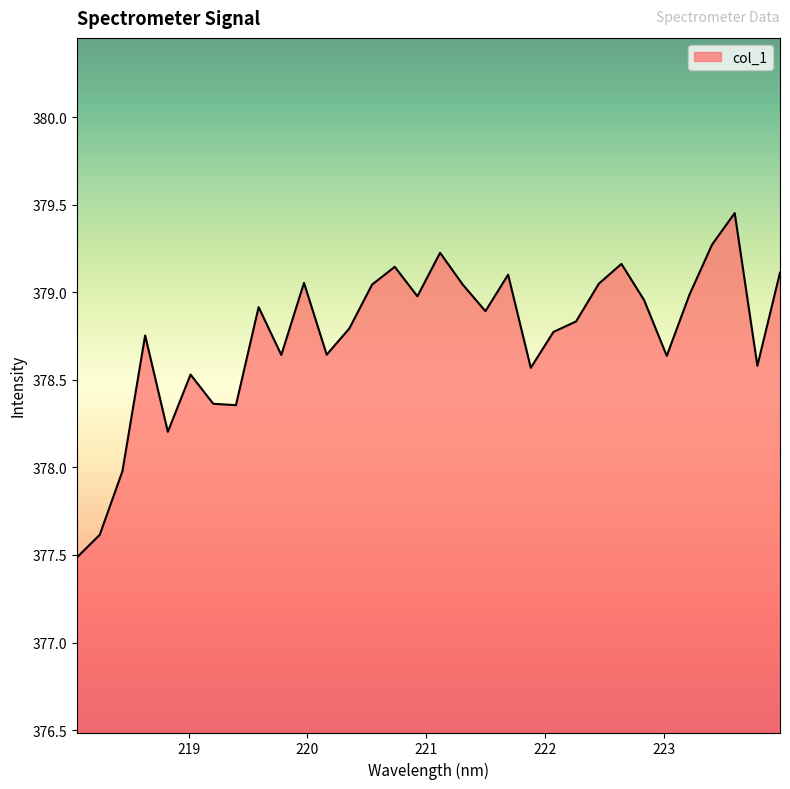

What is the smallest value displayed?

377.5